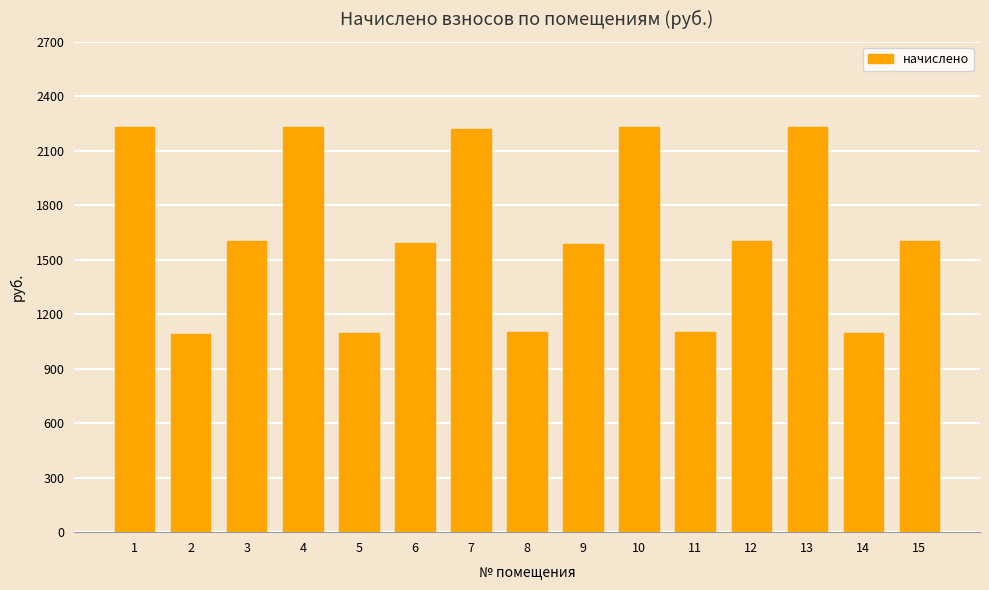

True or false: the data shows 1099.9 at 11.

True